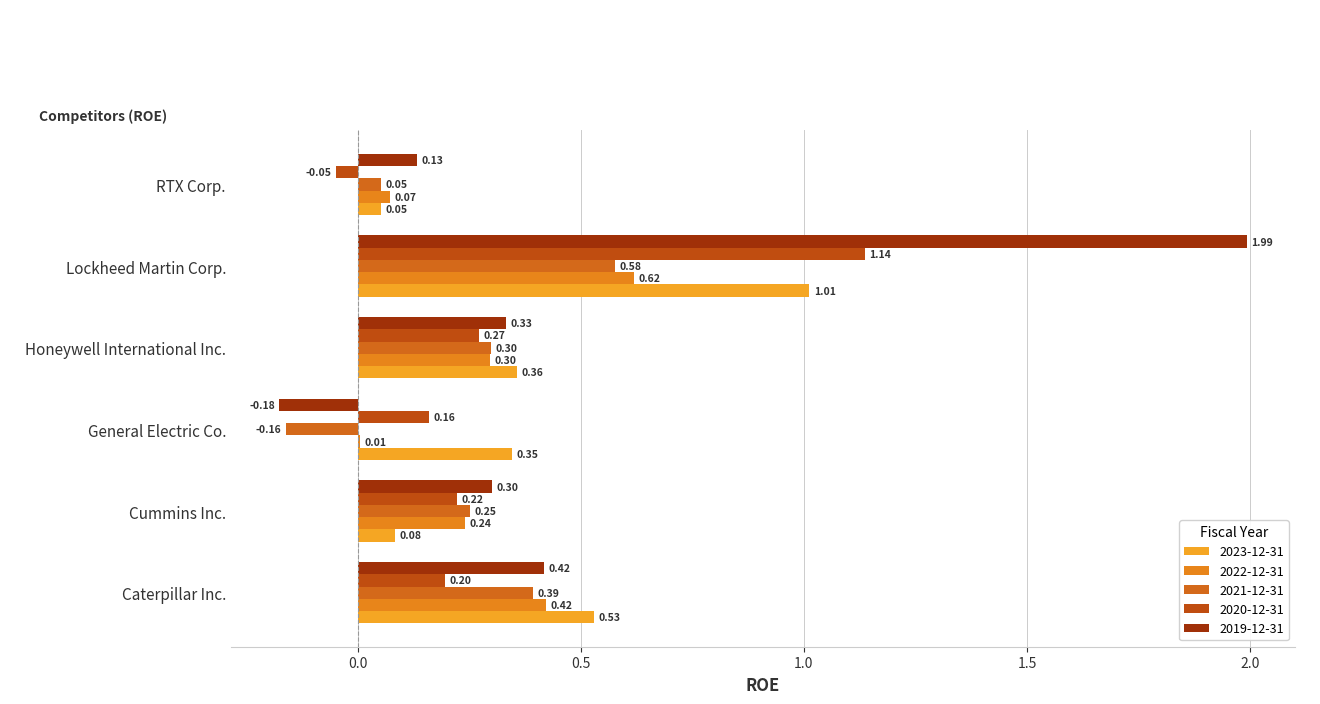

What is the average value of the 2020-12-31 series?

0.3